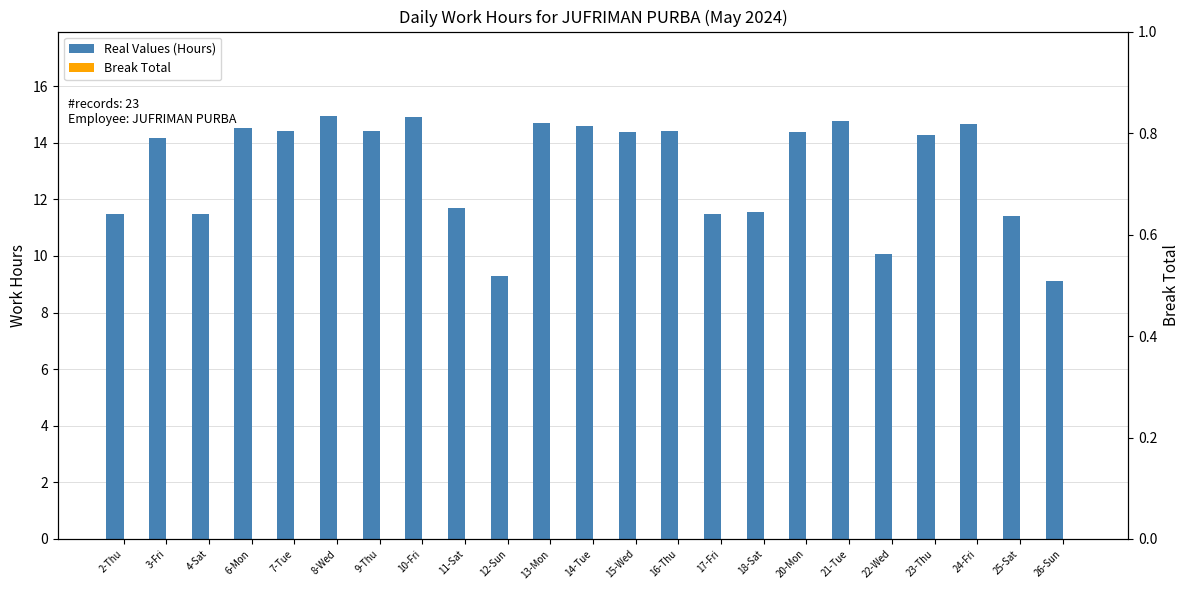

What are all the series names shown in the legend?

Real Values (Hours), Break Total